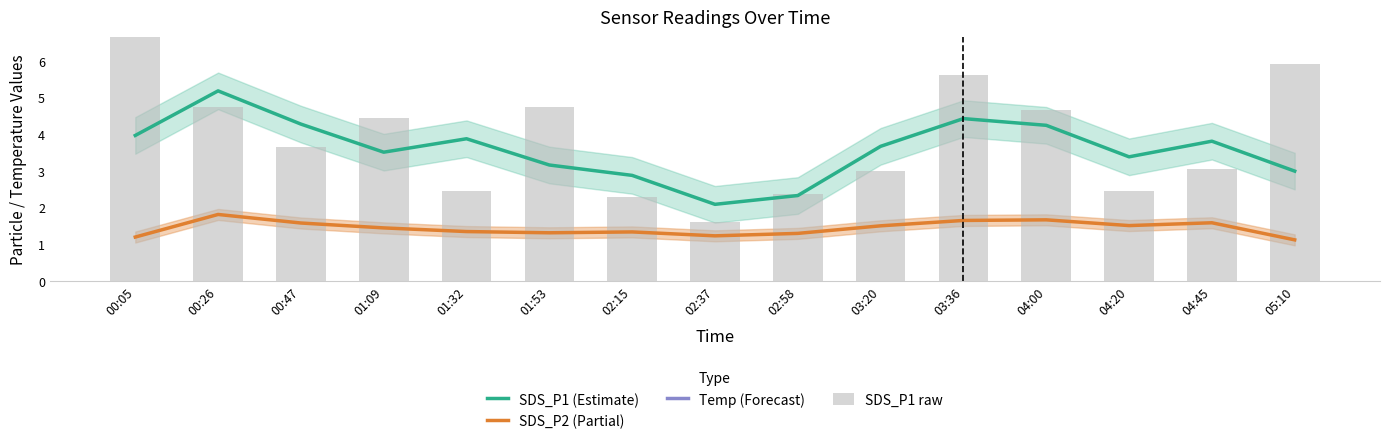

Is the value of SDS_P1 (Estimate) at 02:37 greater than the value of Temp (Forecast) at 04:20?

No